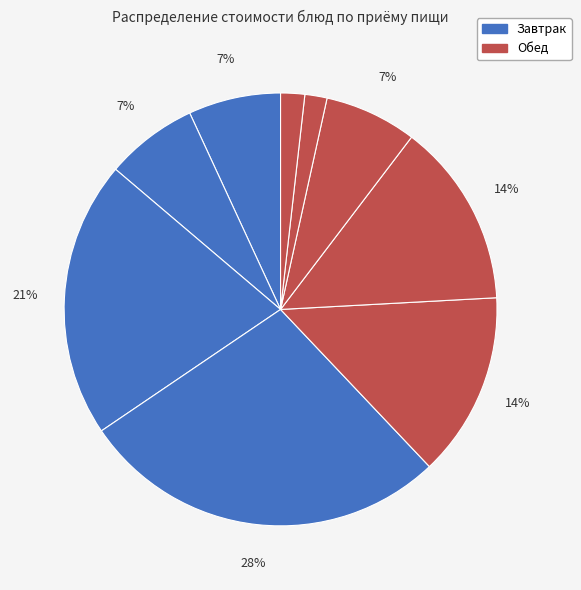

What is the largest slice in the pie chart?

сырки творожные